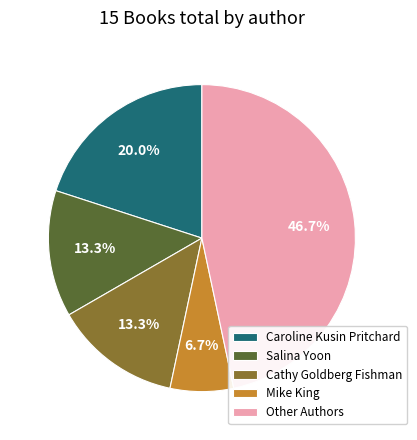

How many segments does this pie chart have?

5